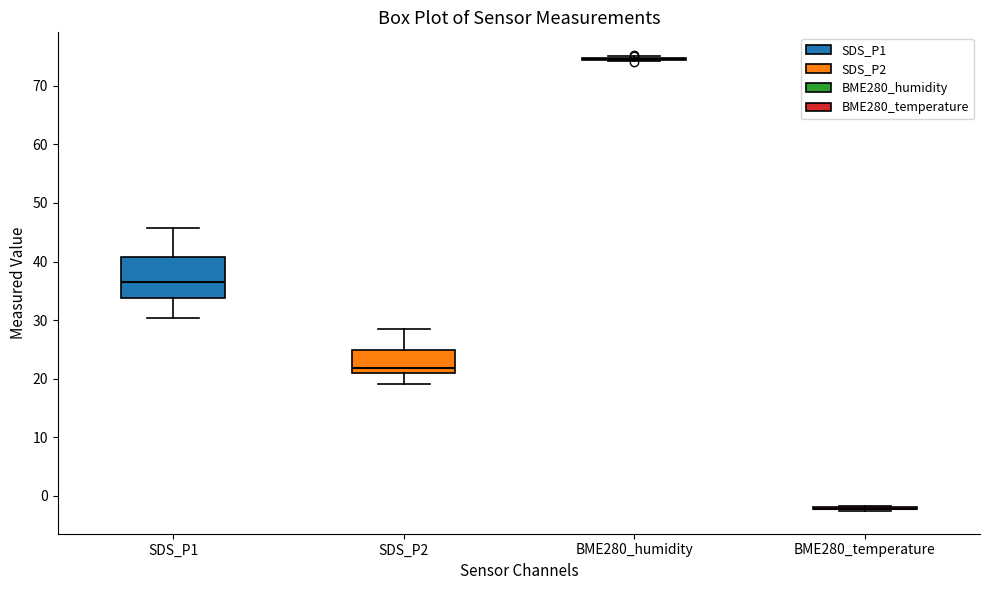

Reading left to right, transcribe this box plot: for each box, give where its median line is, the range the box spans, and where its two whiskers end, as read against the y-axis. The values are not printed on the chart, so give them approximately, as read against the axis.

SDS_P1: median 37, box 34 to 41, whiskers 30 to 46
SDS_P2: median 22, box 21 to 25, whiskers 19 to 28
BME280_humidity: box collapsed to a line at 75, whiskers 74 to 75
BME280_temperature: box collapsed to a line at -2, whiskers -3 to -2